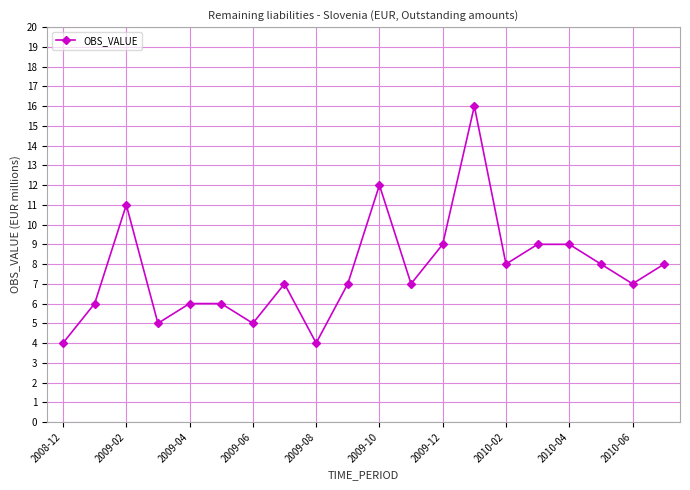

What is the sum of all values?

154